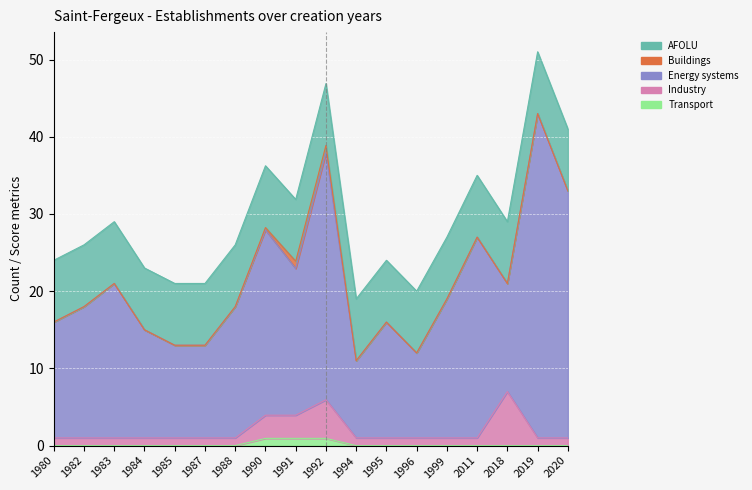

How many lines are shown in the chart?

5